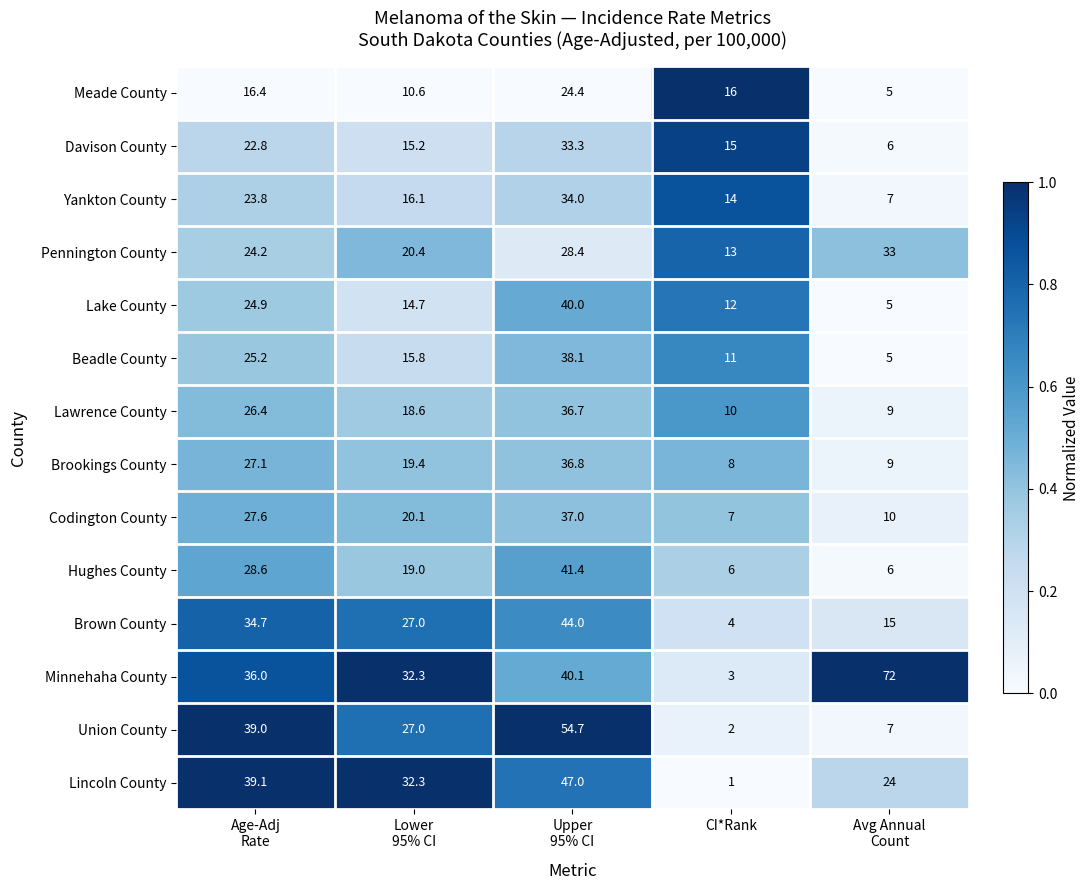

At which category is the sum across all series the highest?

Upper
95% CI